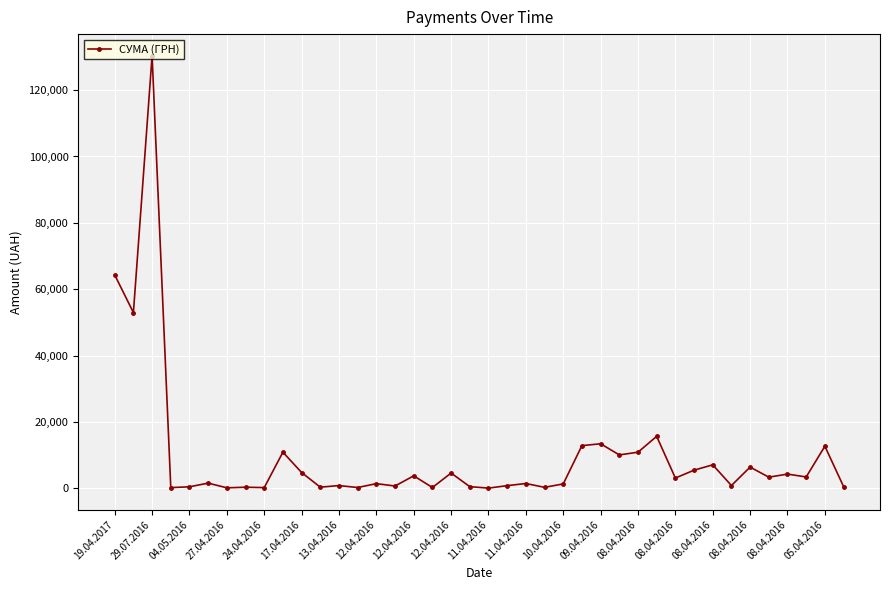

What is the sum of all values?

391499.4